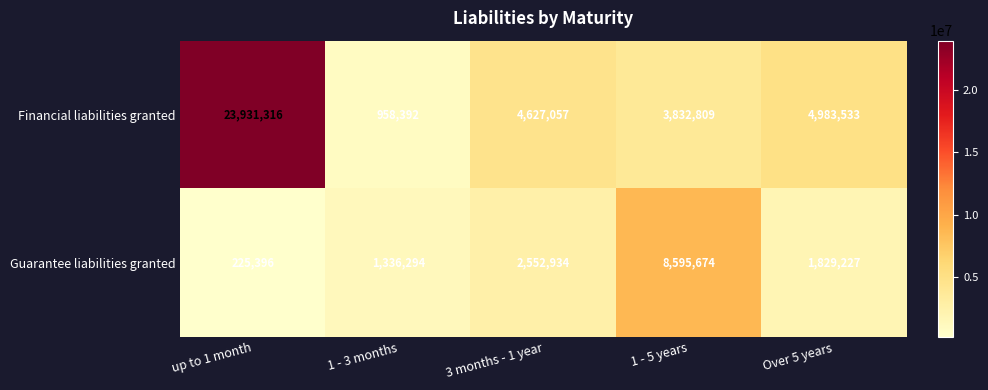

What value does the Guarantee liabilities granted series have at 1 - 3 months, to the nearest 100?

1336300